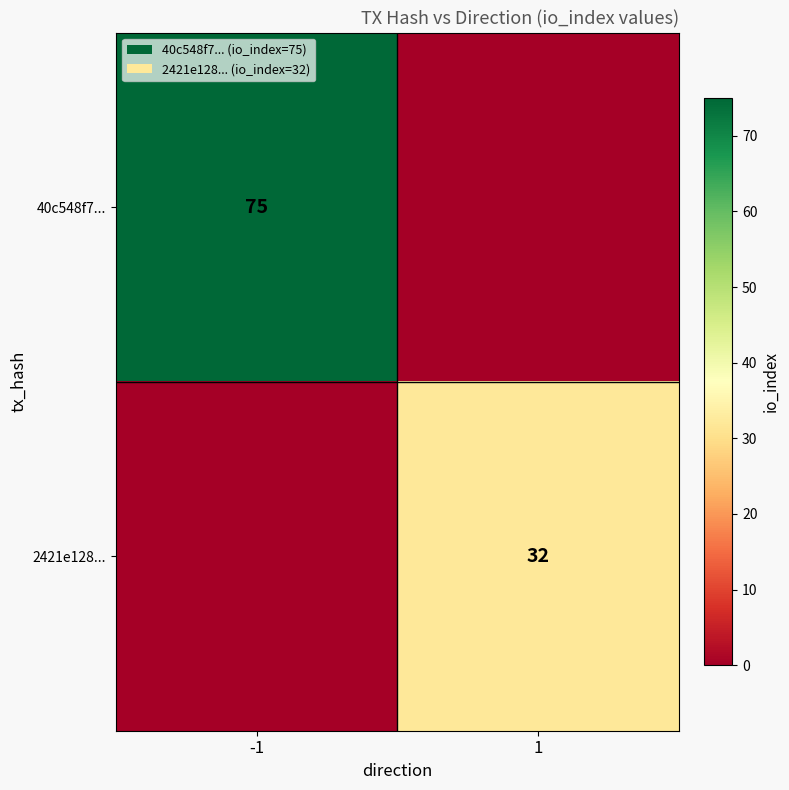

Between 1 and -1, which is larger?

-1